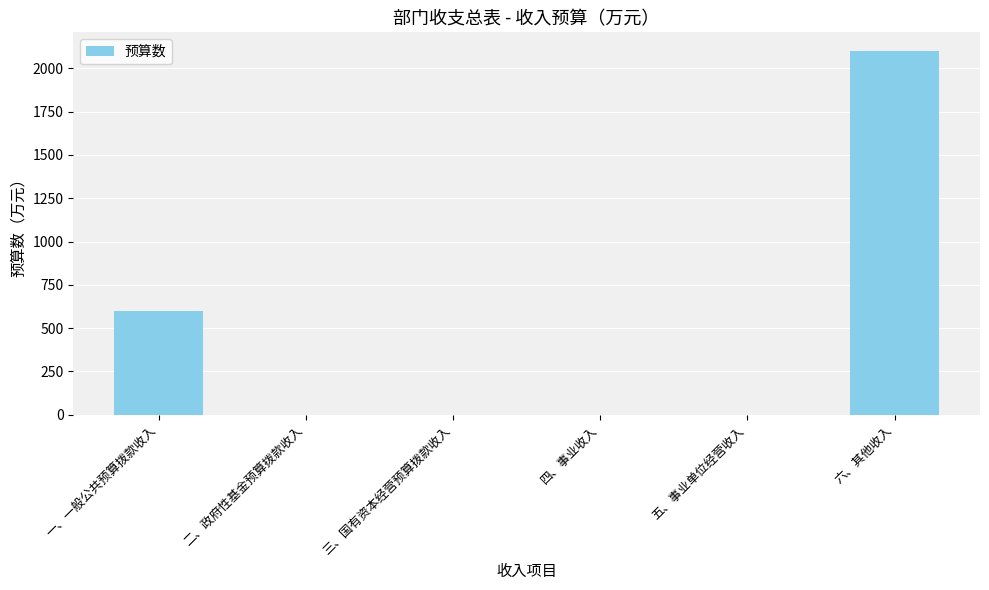

What is the sum of the values at 一、一般公共预算拨款收入 and 四、事业收入?

601.2